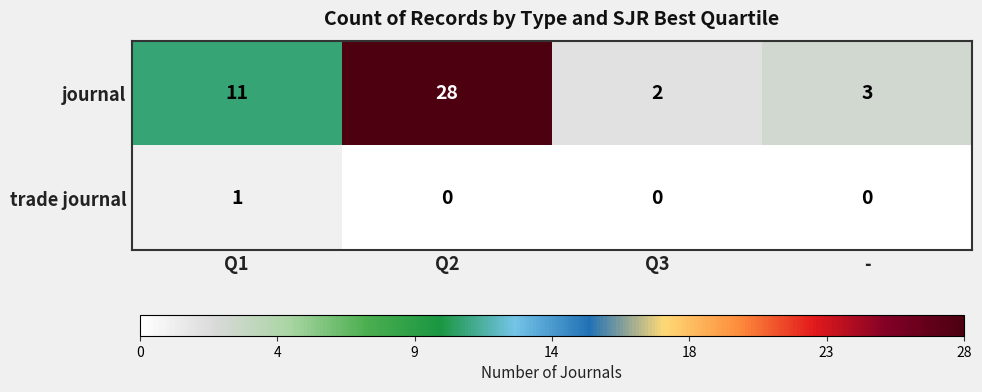

How many data points does each series have?

4